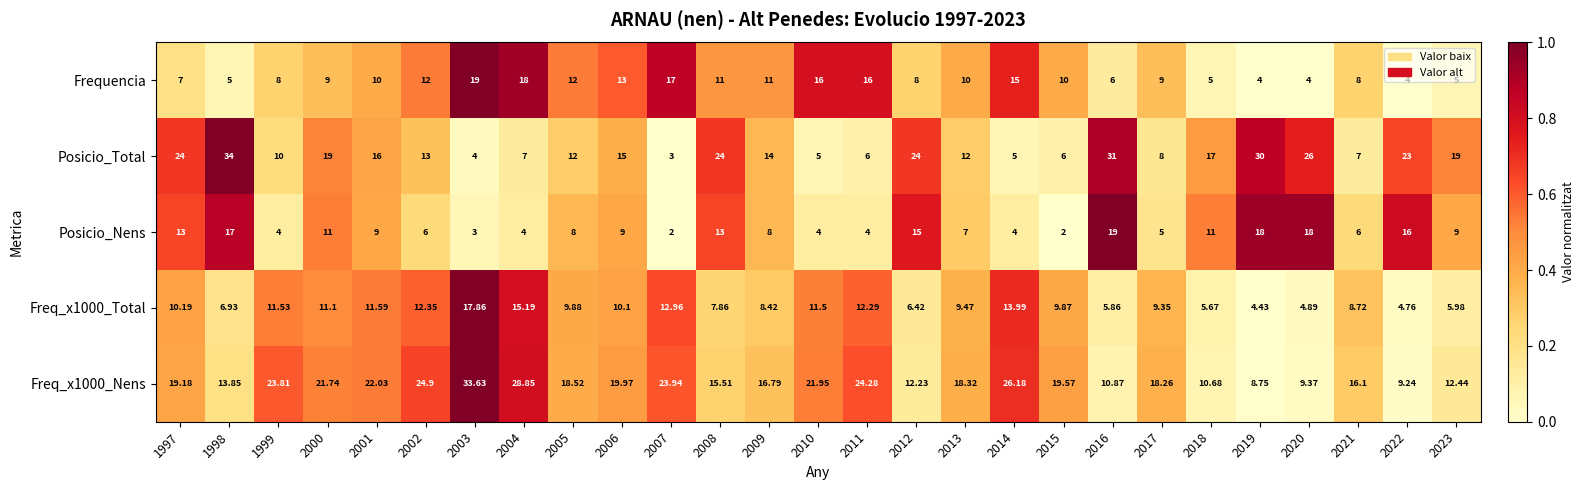

Which series has the widest spread of values?

Posicio_Total